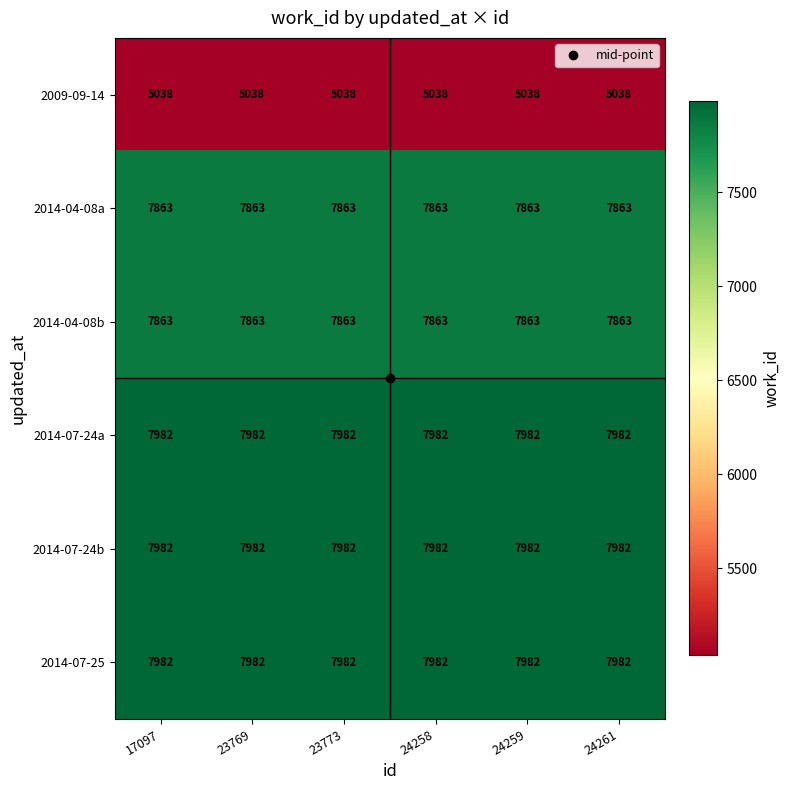

How many distinct data groups are displayed?

6